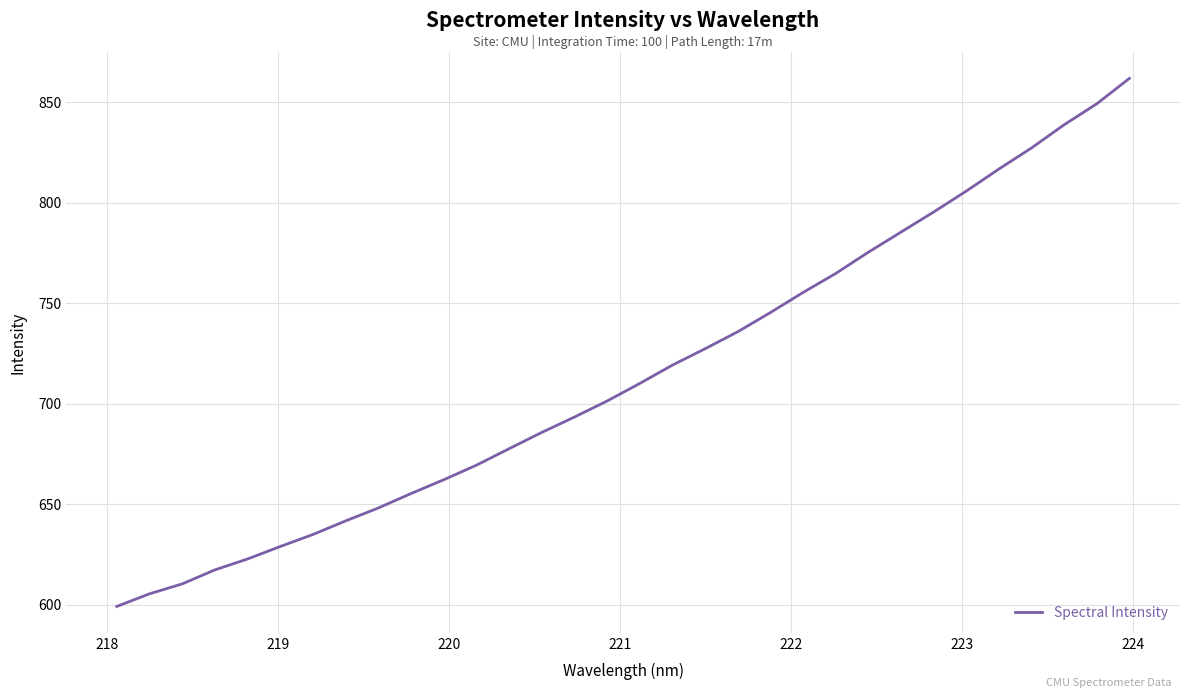

What is the sum of all values?

22867.5